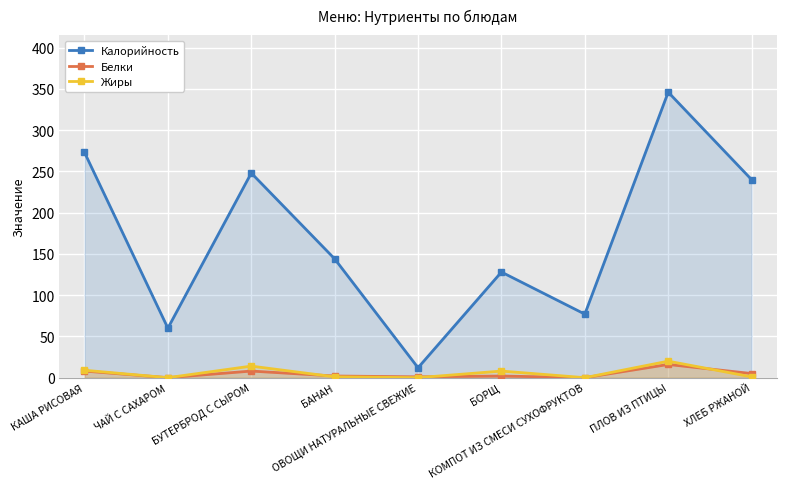

What is the sum of all Жиры values?

53